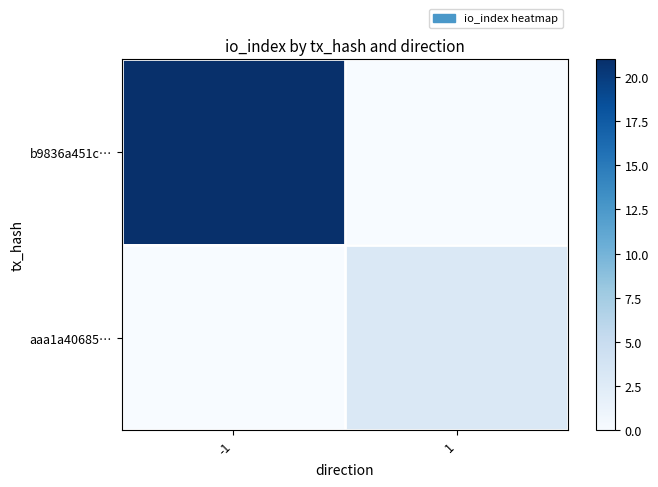

Reading left to right, extract all data points from this chart.

b9836a451c…: -1=21	1=0
aaa1a40685…: -1=0	1=3